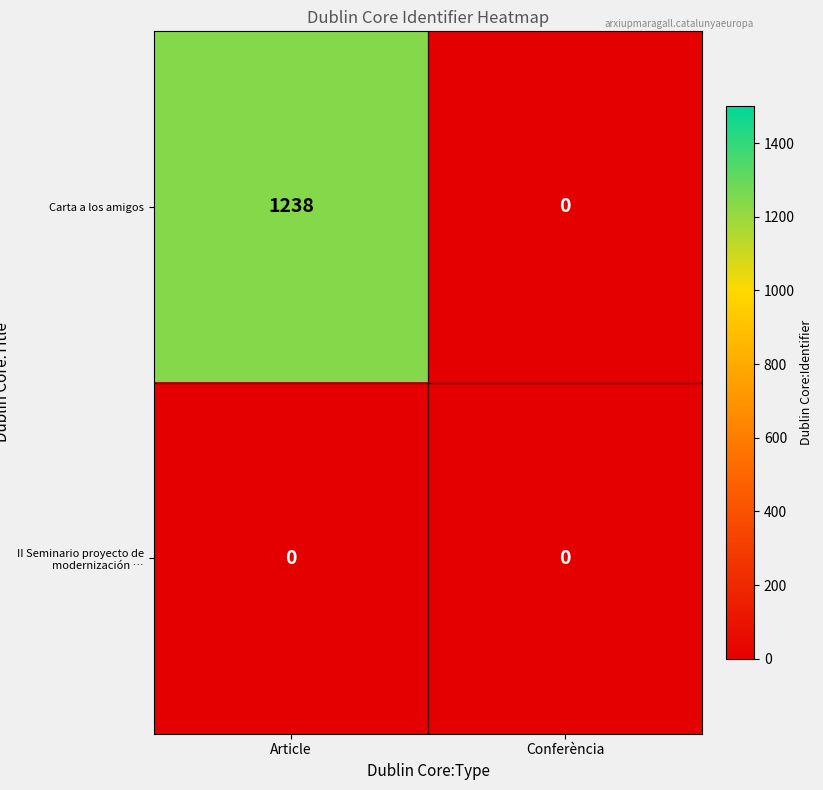

Which series has the largest total across all categories?

Carta a los amigos